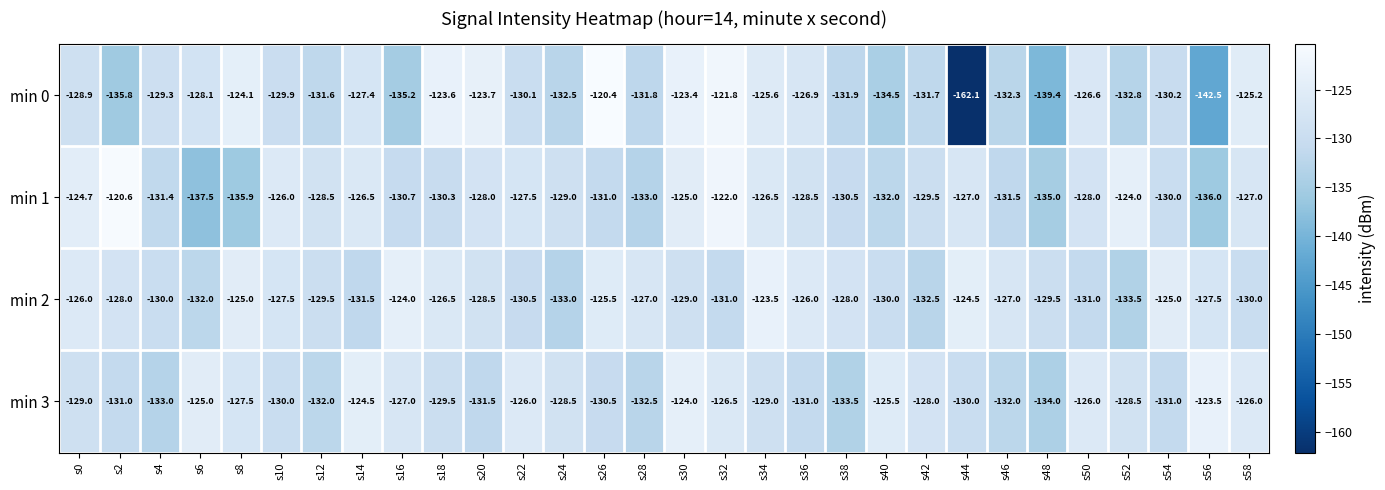

What is the spread (max minus min) of values at s36?

5.0